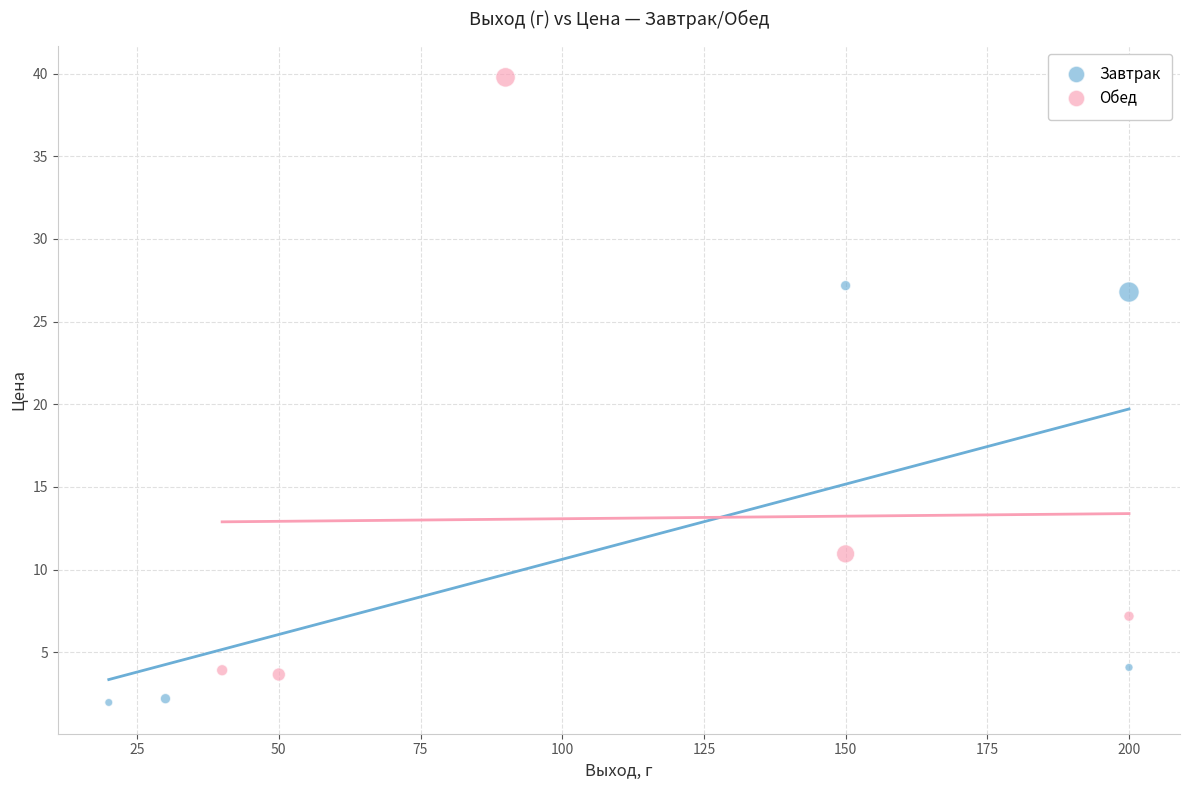

Which series contains the lowest Y value?

Завтрак